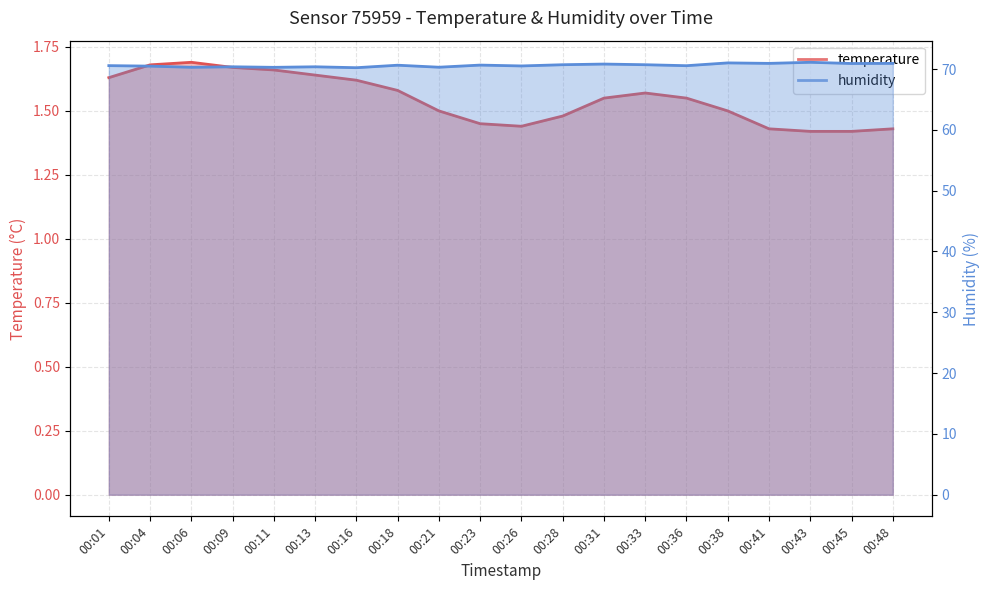

What is the difference between the maximum and second lowest values in the humidity series?

0.8